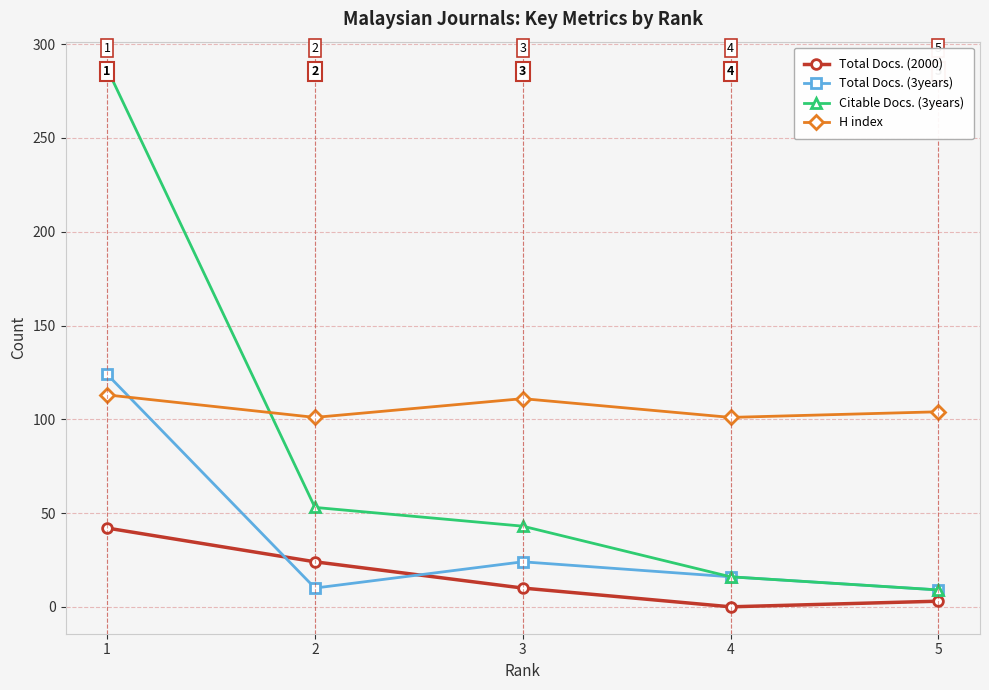

Rank the series at 2 from highest to lowest value.

H index, Citable Docs. (3years), Total Docs. (2000), Total Docs. (3years)